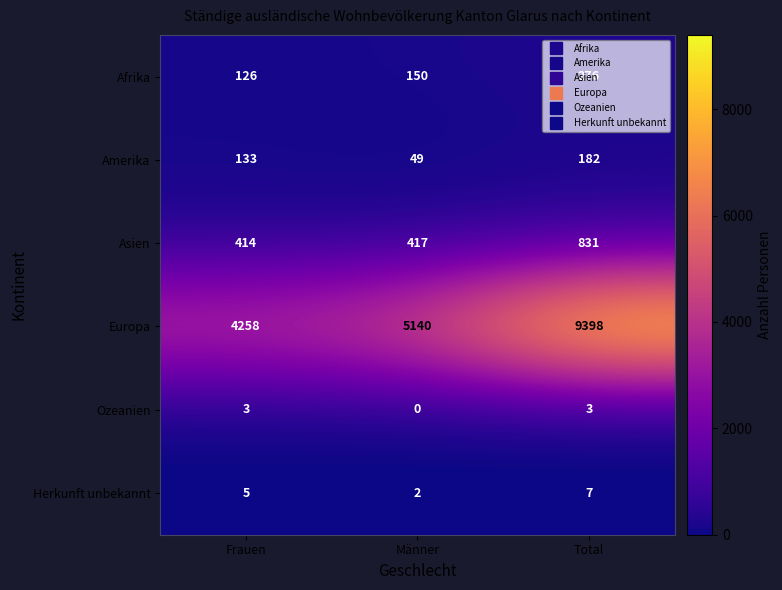

At Total, list the series in order from smallest to largest.

Ozeanien, Herkunft unbekannt, Amerika, Afrika, Asien, Europa